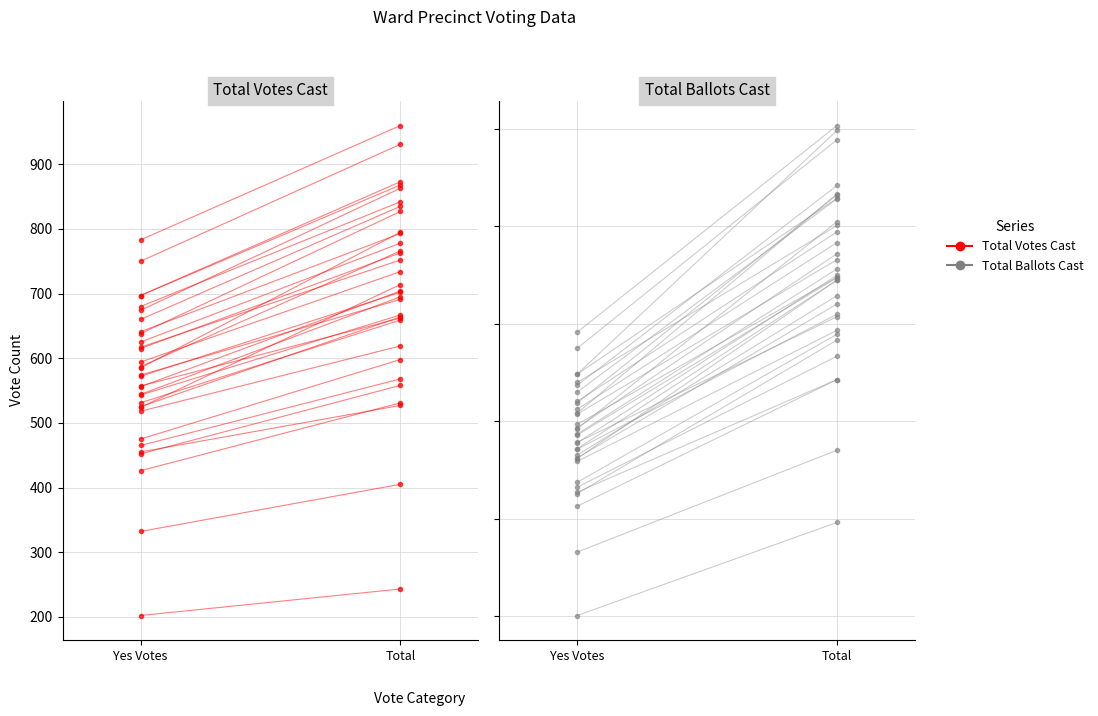

How many lines are shown in the chart?

2